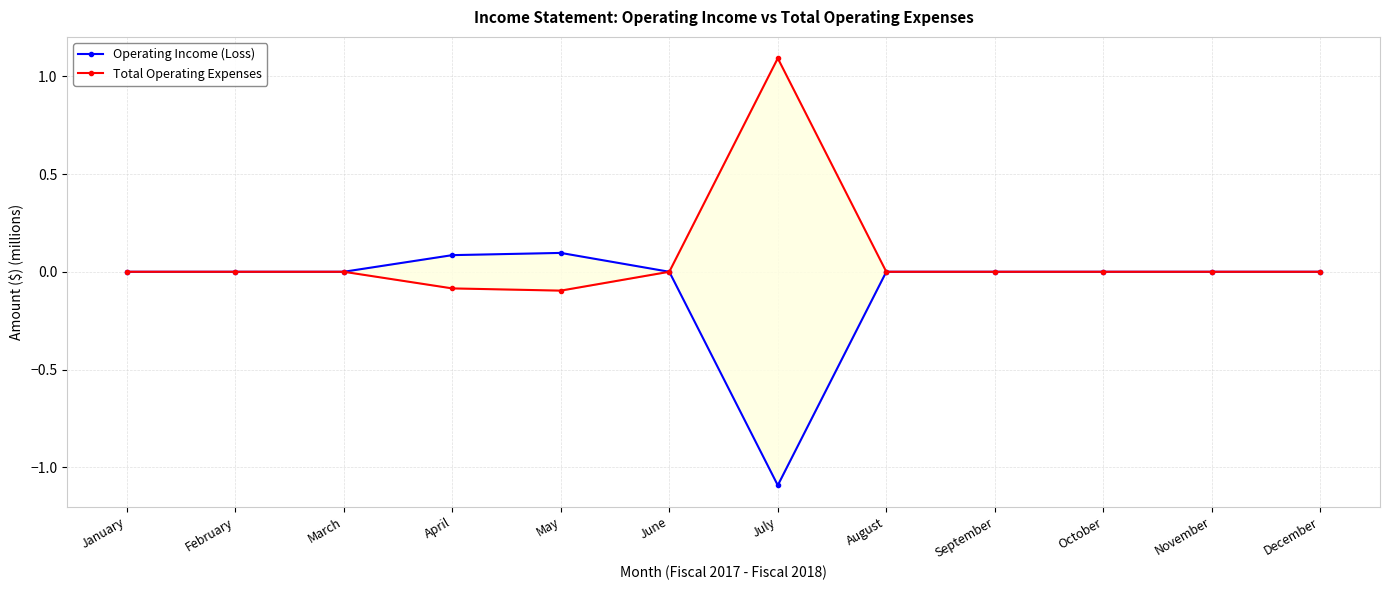

Rank the series by their average value, from highest to lowest.

Total Operating Expenses, Operating Income (Loss)